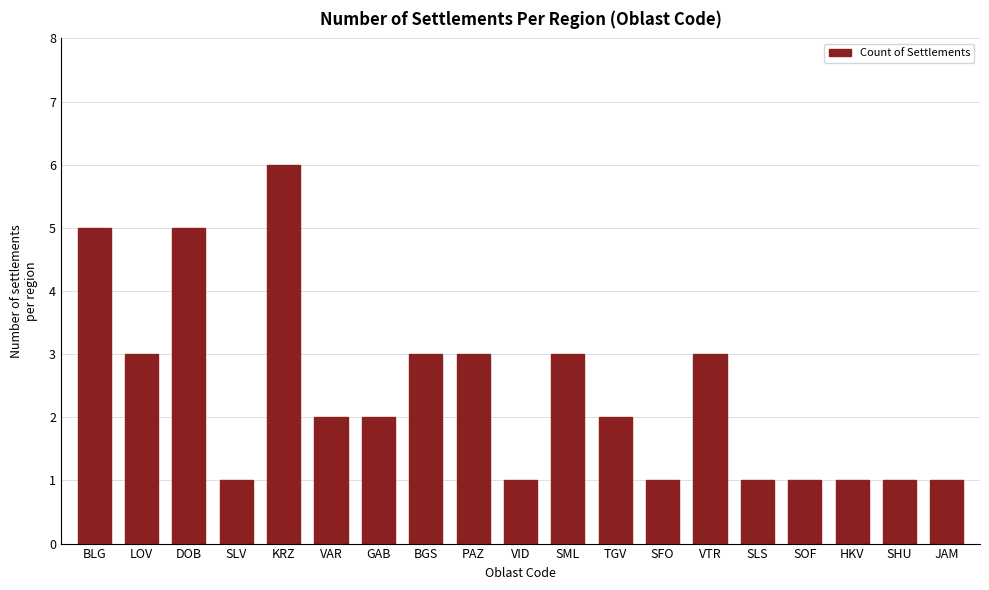

How many values are between 1 and 3?

16